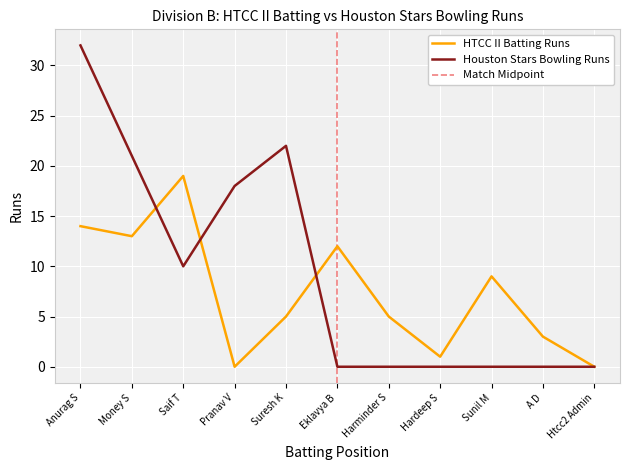

Between Saif T and Htcc2 Admin, which series saw the biggest shift?

HTCC II Batting (Runs)